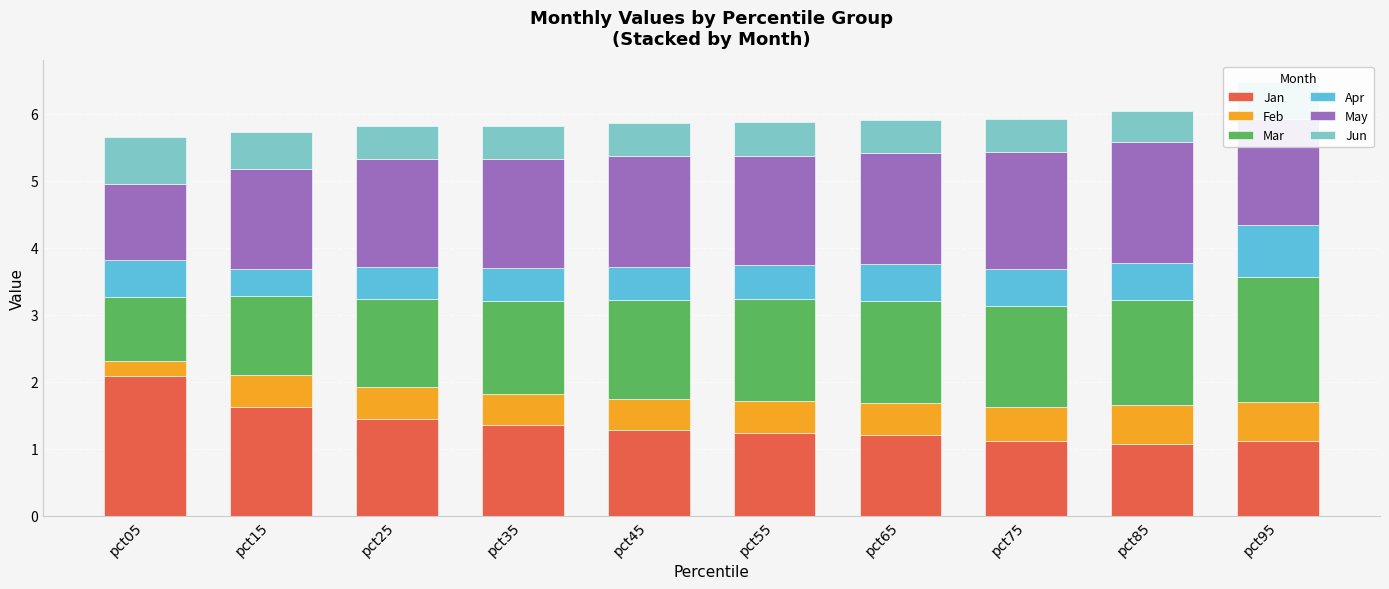

What is the total value across all series at pct15?

5.7